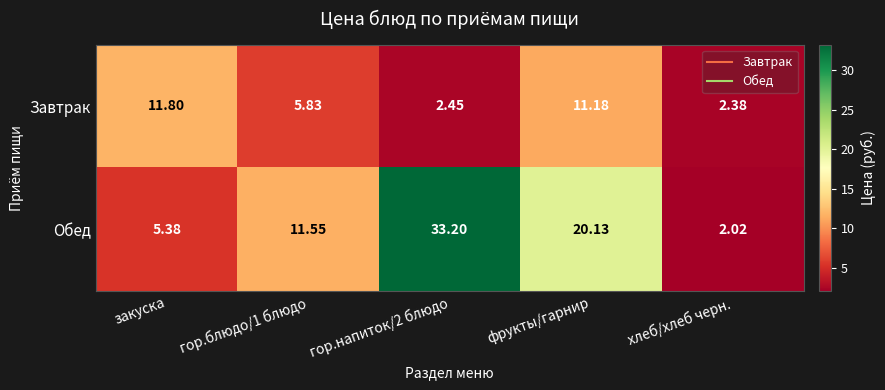

At which label does Завтрак first exceed 5?

закуска